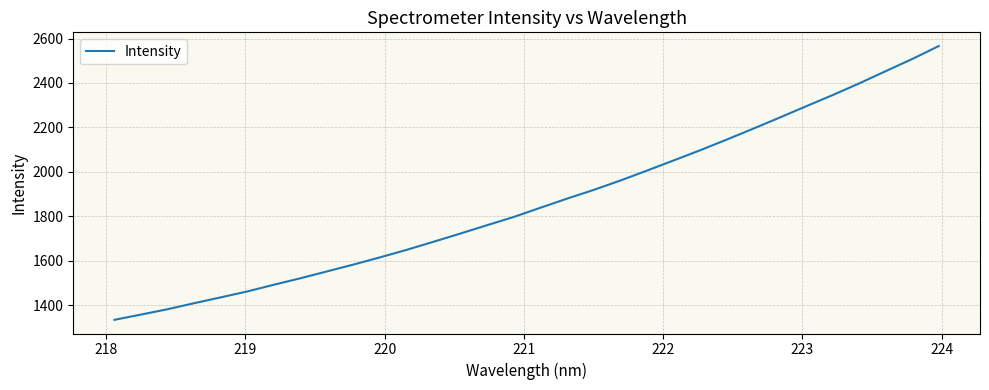

What is the difference between the maximum and minimum values?

1232.1